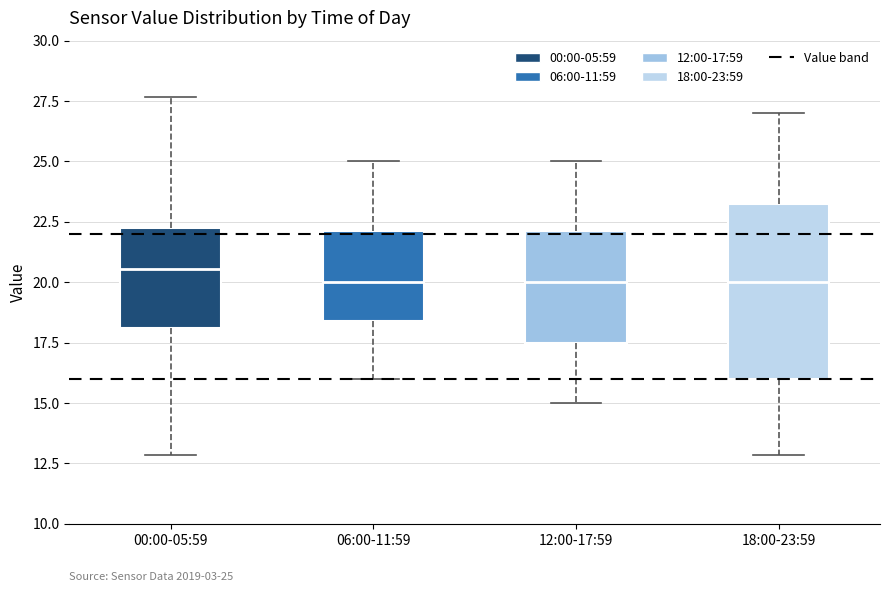

Comparing the boxes themselves (not the whiskers), which one is the tallest?

18:00-23:59